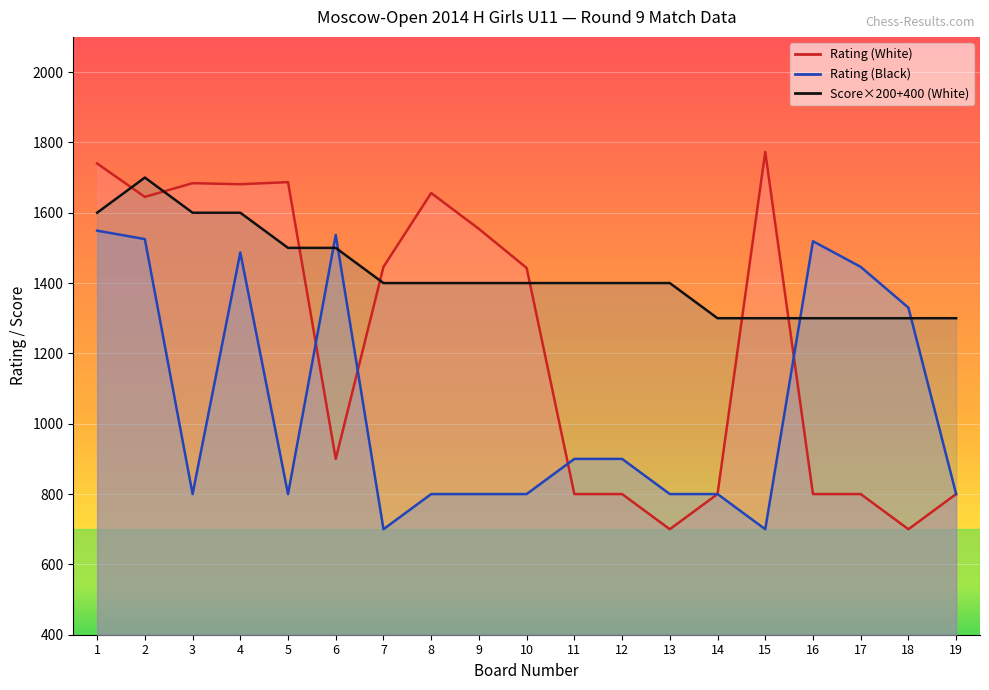

What is the sum of all values?

27100